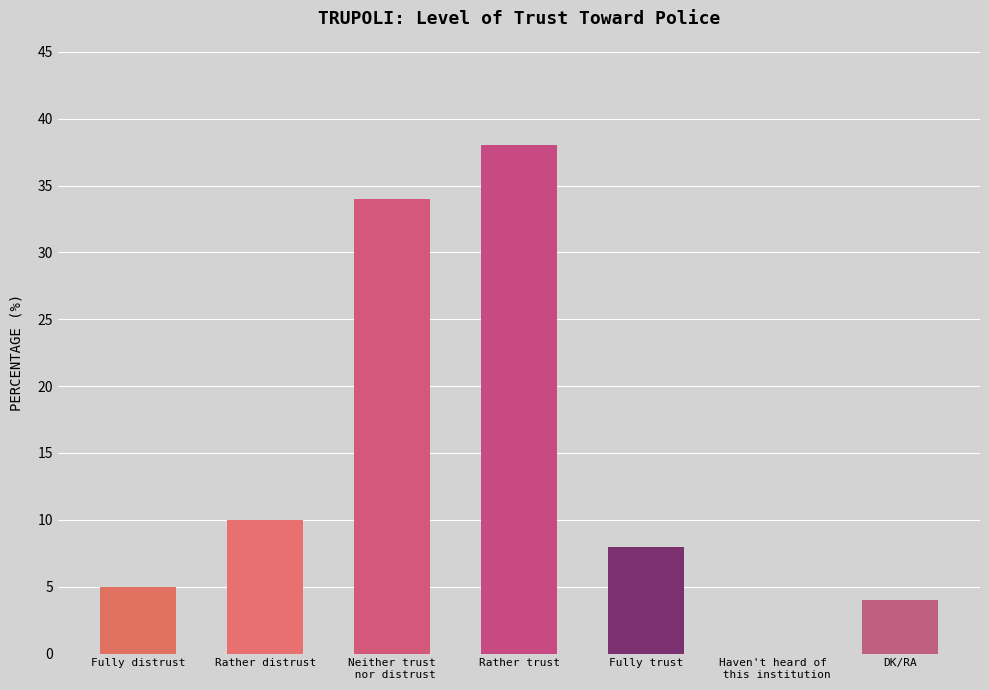

True or false: the data shows 16 at Rather trust.

False